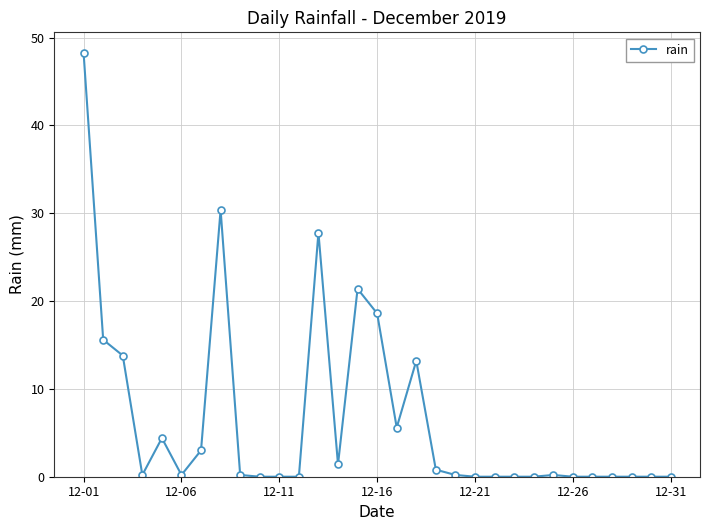

What is the maximum value shown in the chart?

48.2